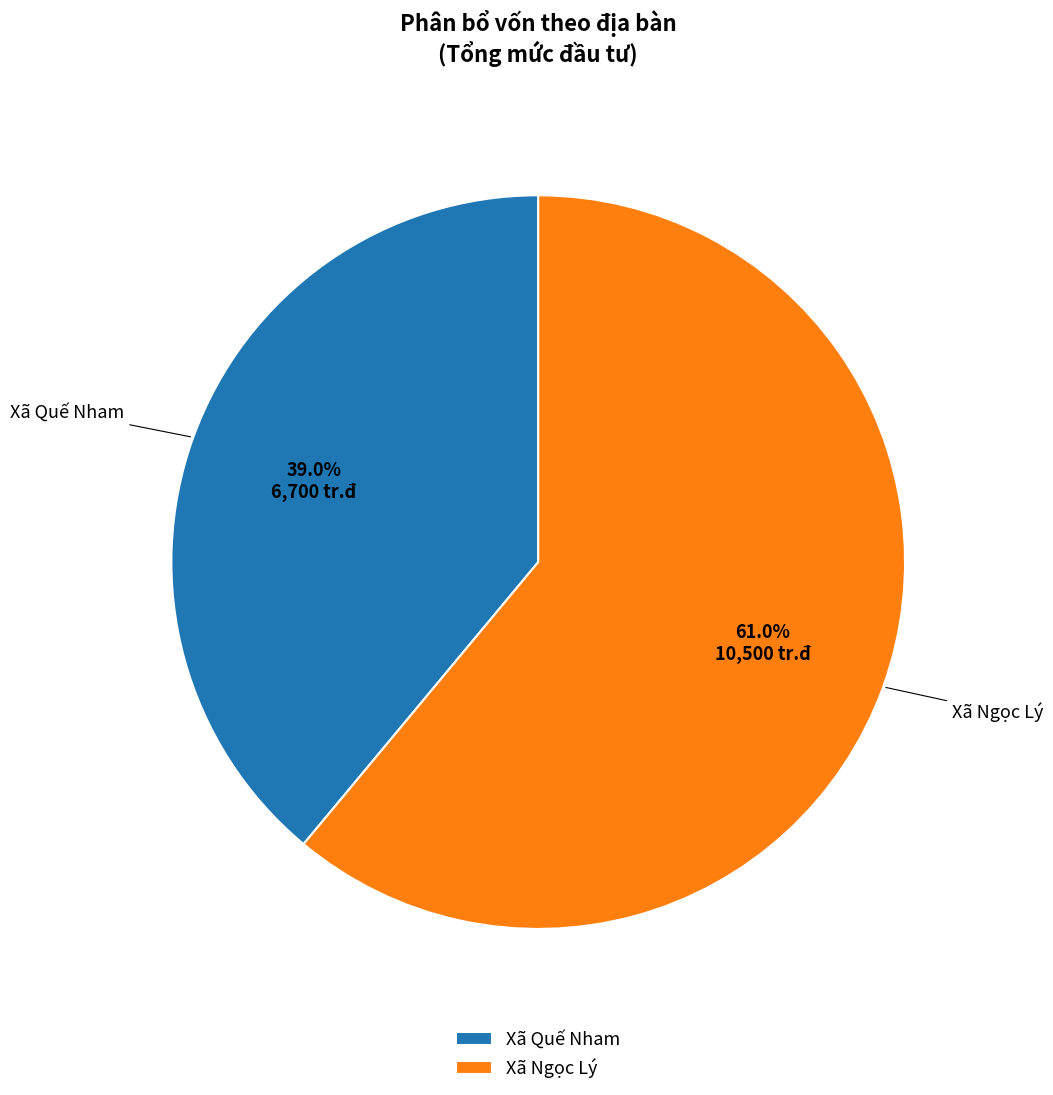

How many segments does this pie chart have?

2